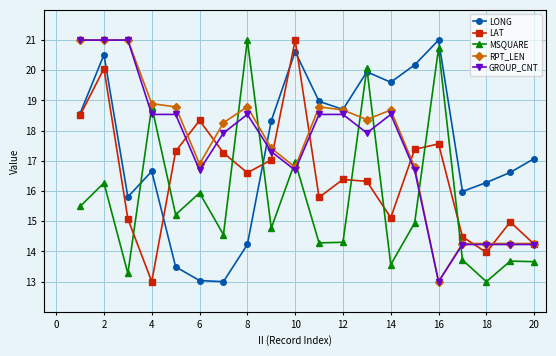

What is the value of the MSQUARE point at the 7th from the left?

14.6